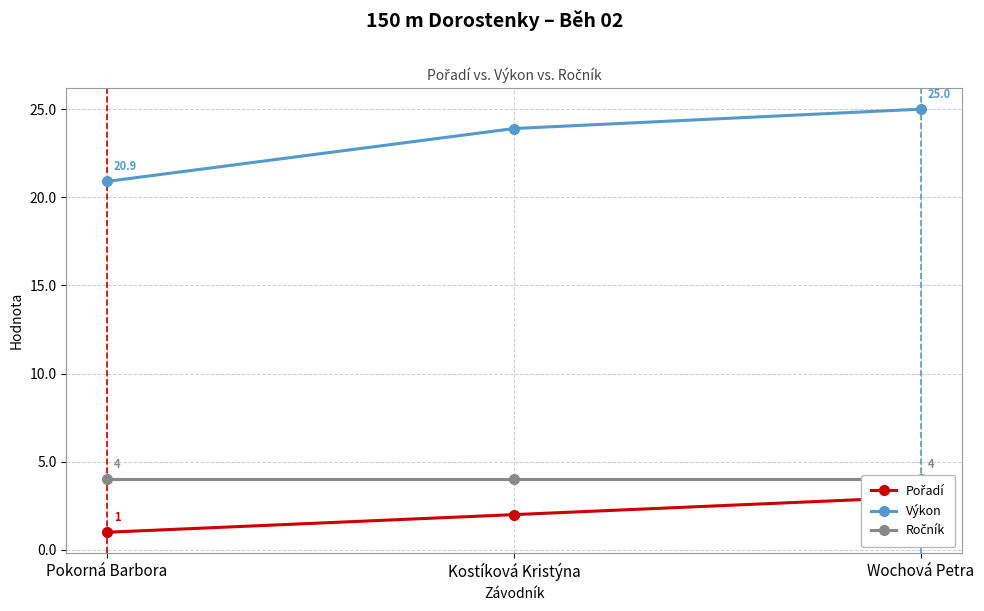

List the series in order of their peak value, lowest first.

Pořadí, Ročník, Výkon